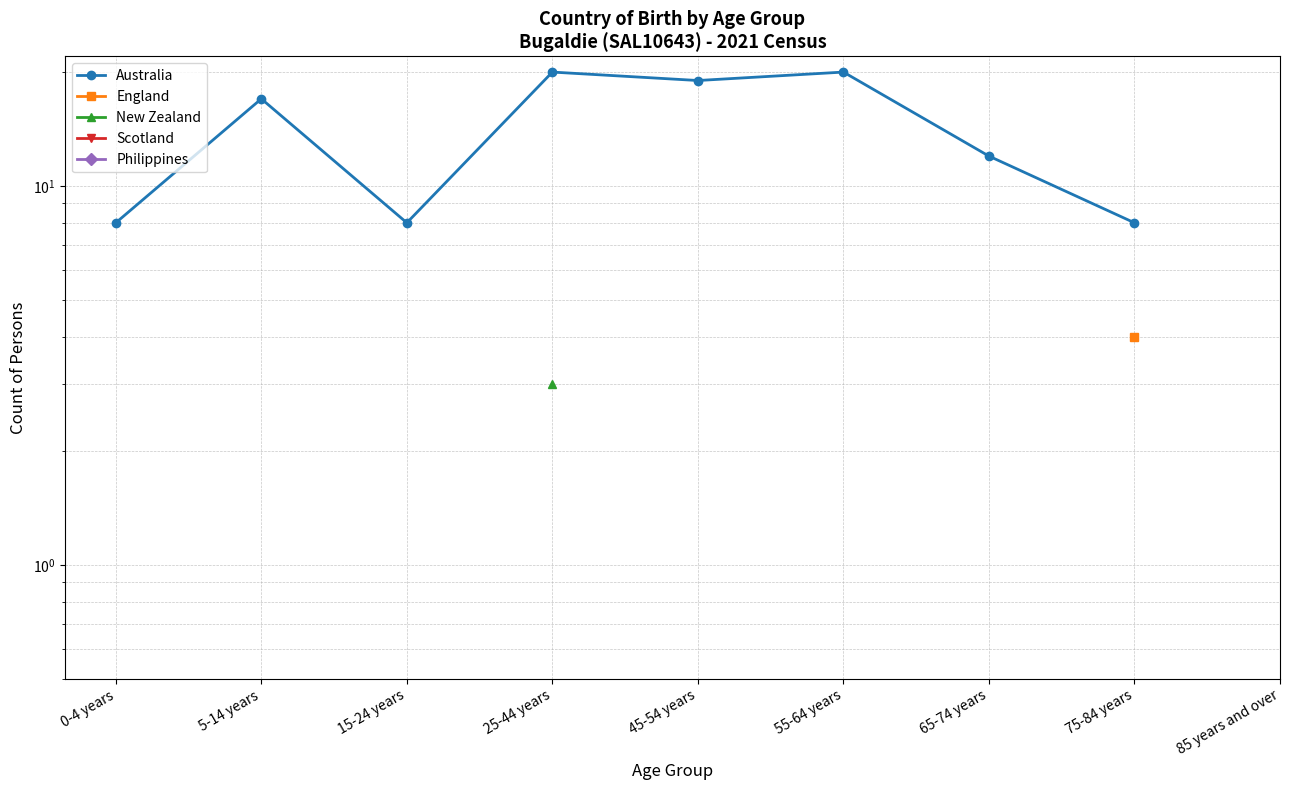

What is the label of the 9th point from the left?

85 years and over